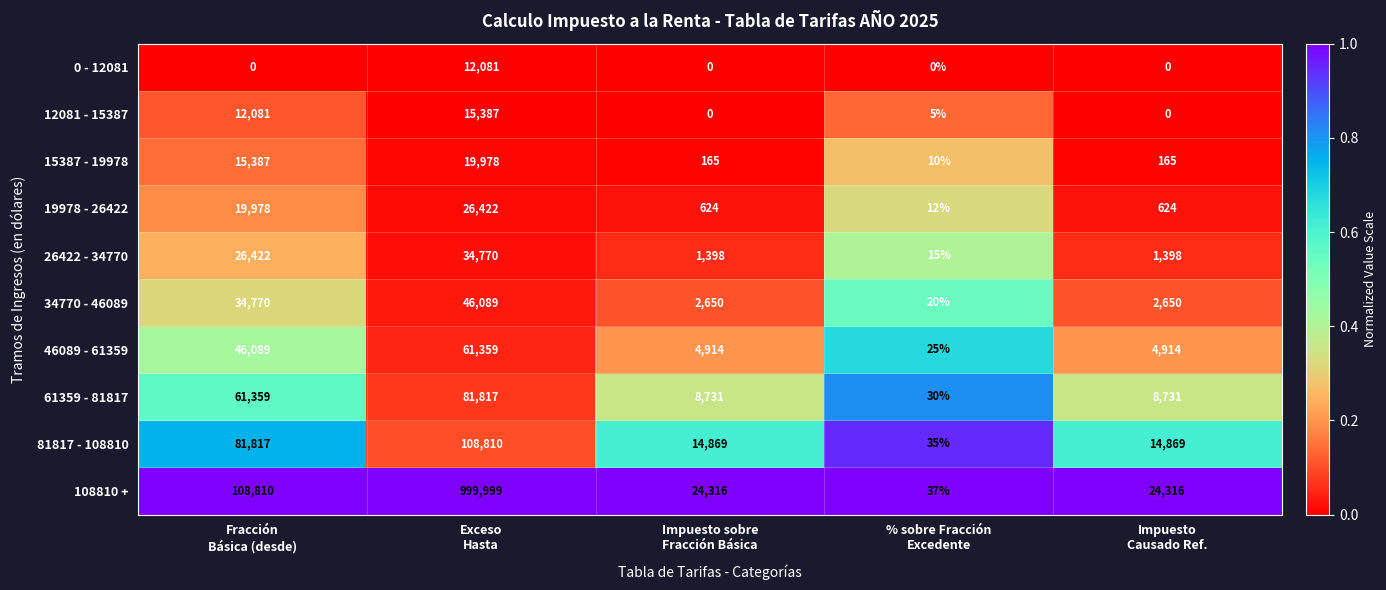

What is the average value of the 12081 - 15387 series?

5495